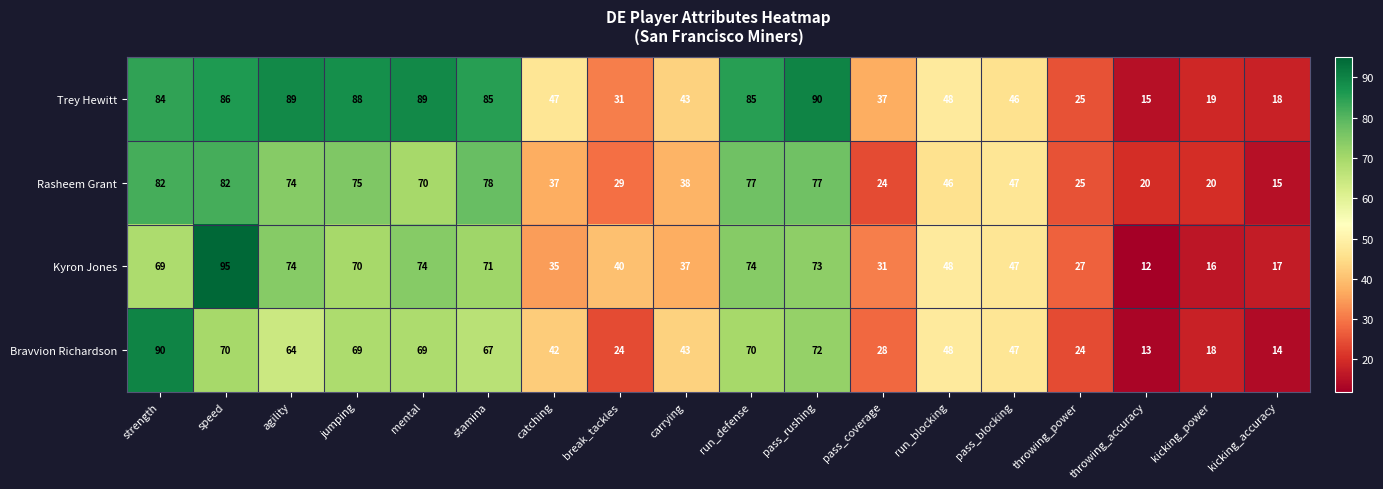

What is the difference between the highest and lowest values at strength?

21